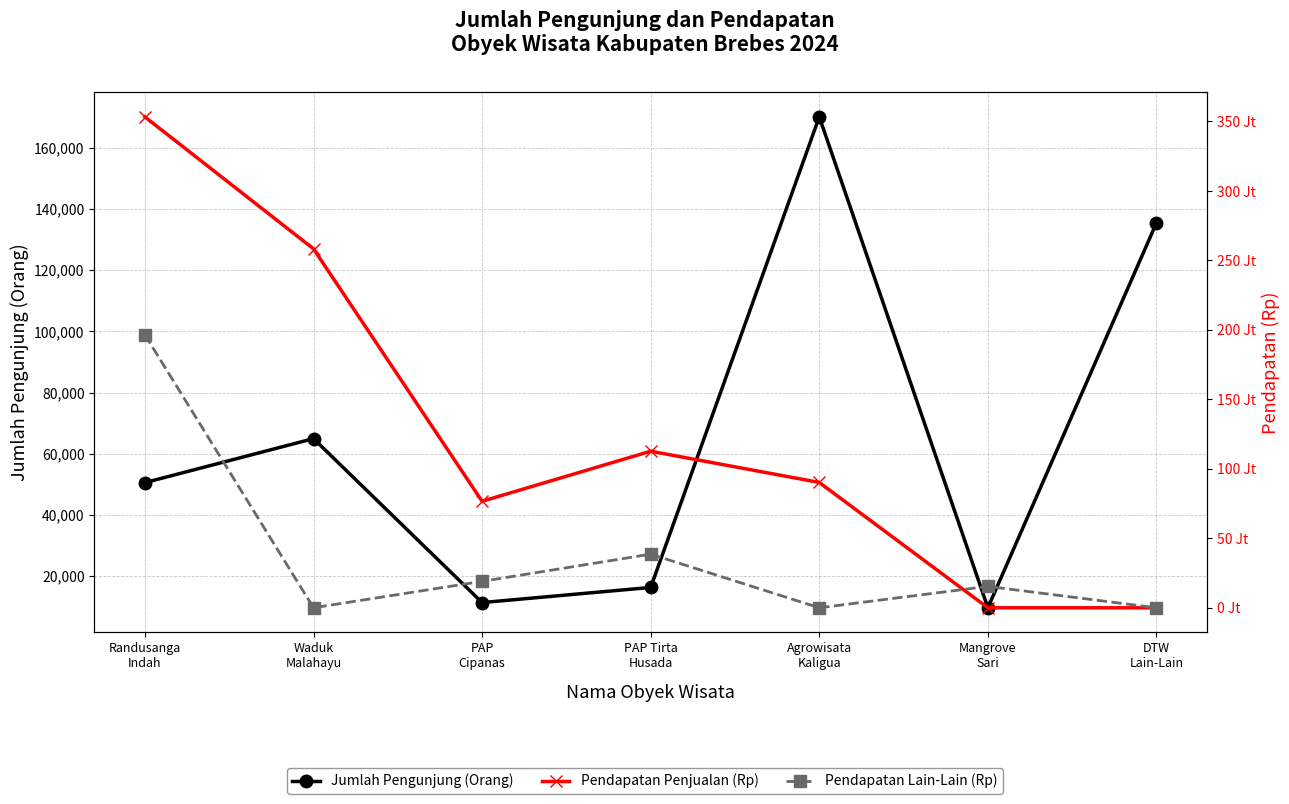

The Pendapatan Penjualan (Rp) series shows 369701695 at Waduk
Malahayu. True or false?

False